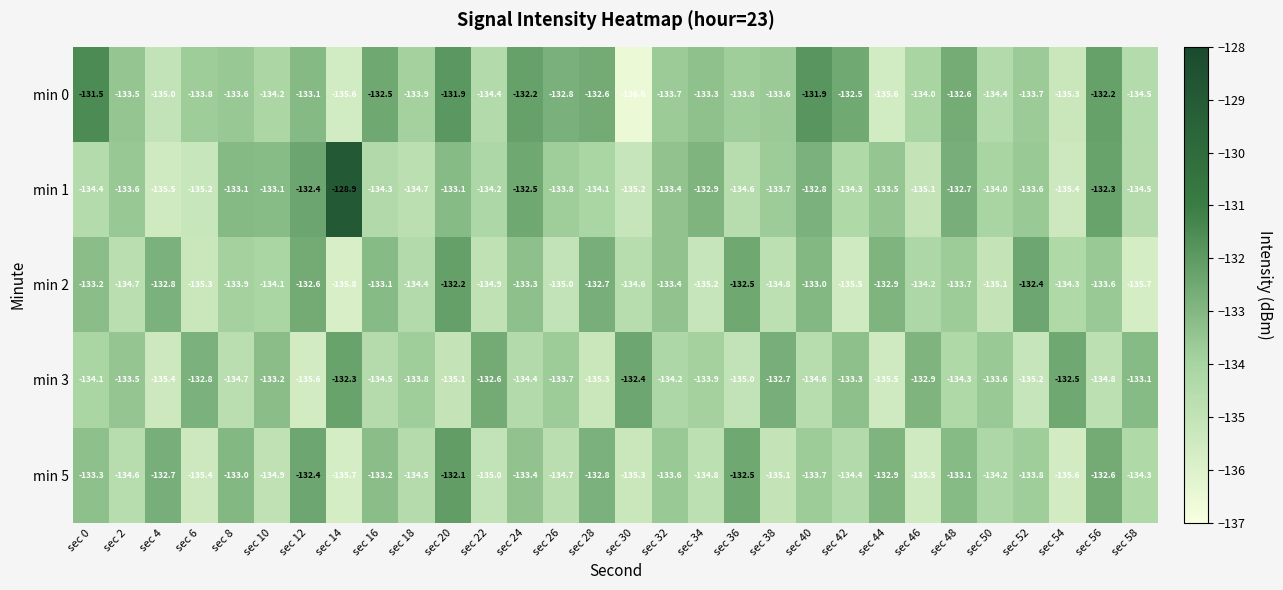

What is the sum of all min 2 values?

-4018.9